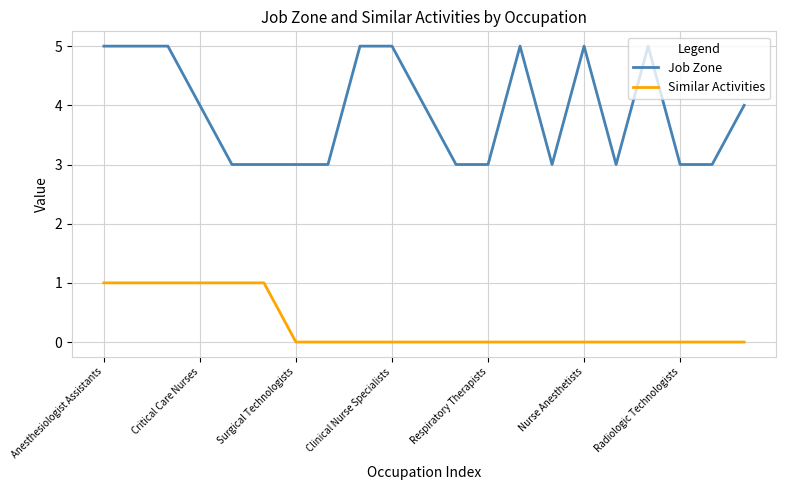

Which series has the largest total across all categories?

Job Zone